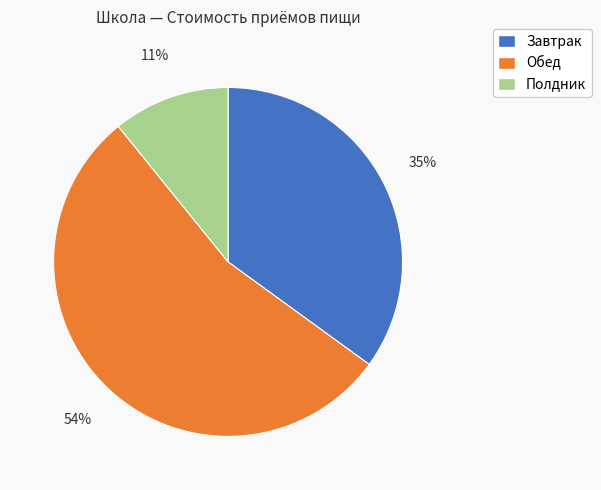

Is the sum of Обед and Полдник greater than half?

Yes